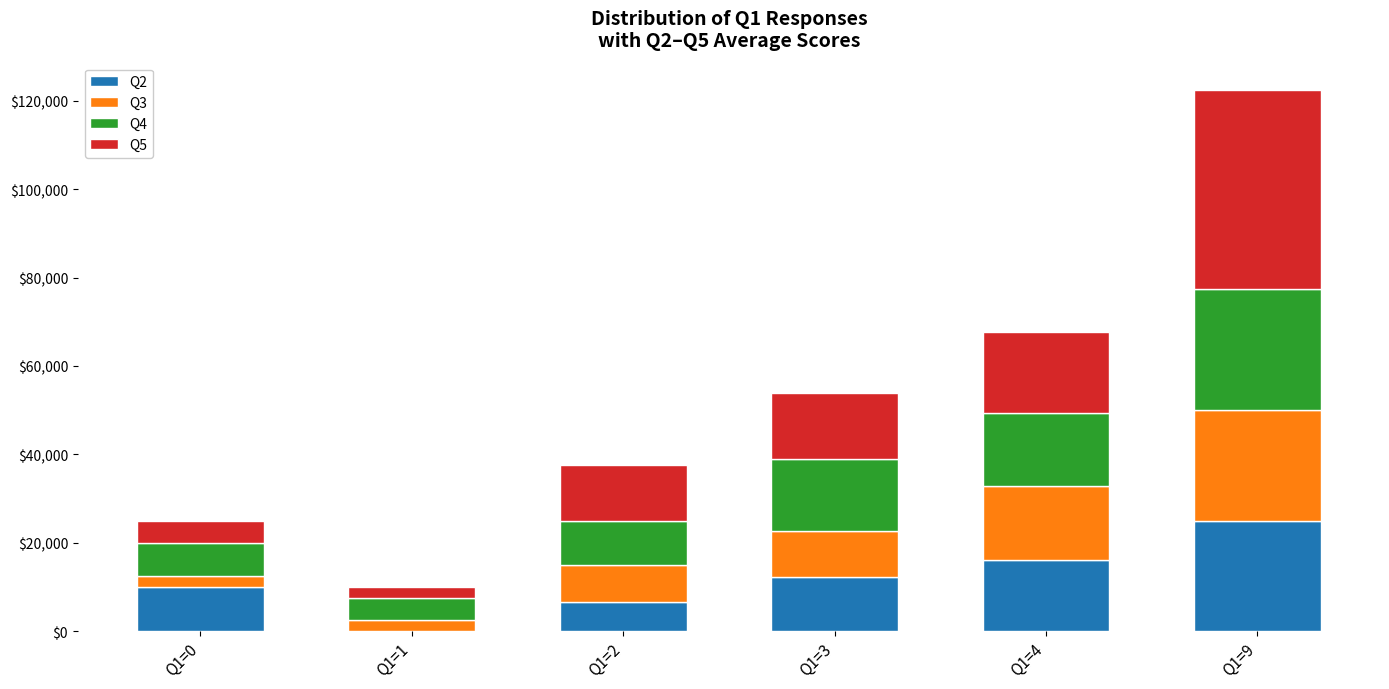

True or false: Q2 has a value of 14022 at Q1=0.

False